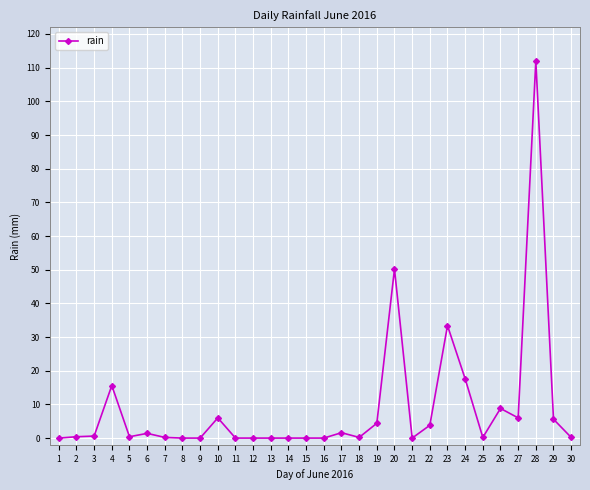

The chart shows a value of 1.4 at 6. True or false?

True